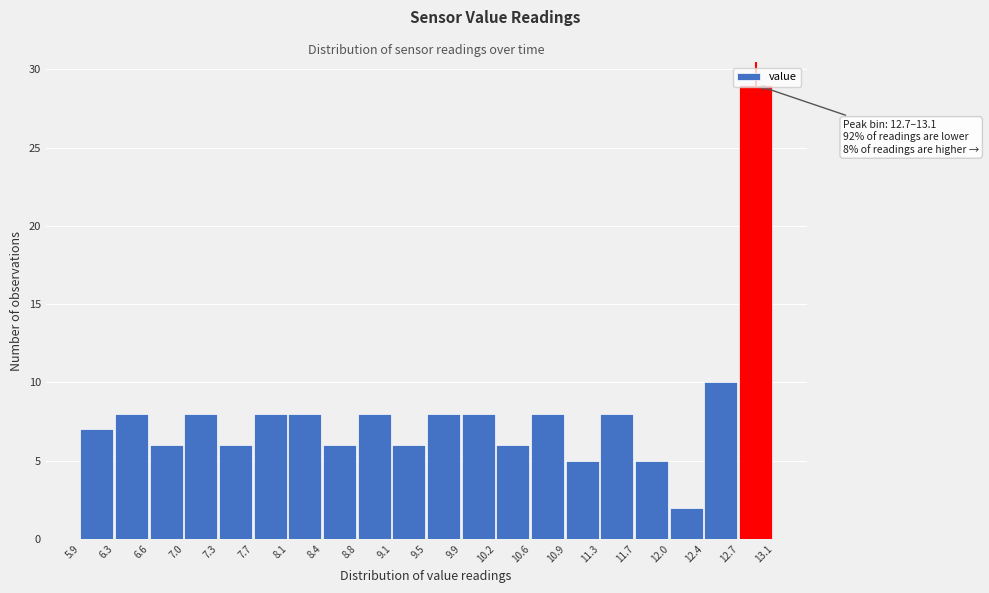

Which range on the x-axis has the tallest bar?

12.7 to 13.1